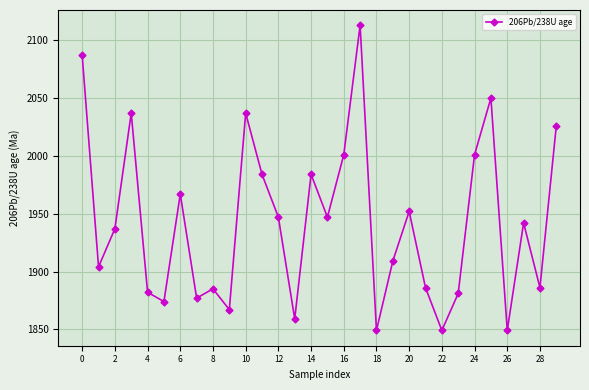

What is the value of the 26th point from the left?

2050